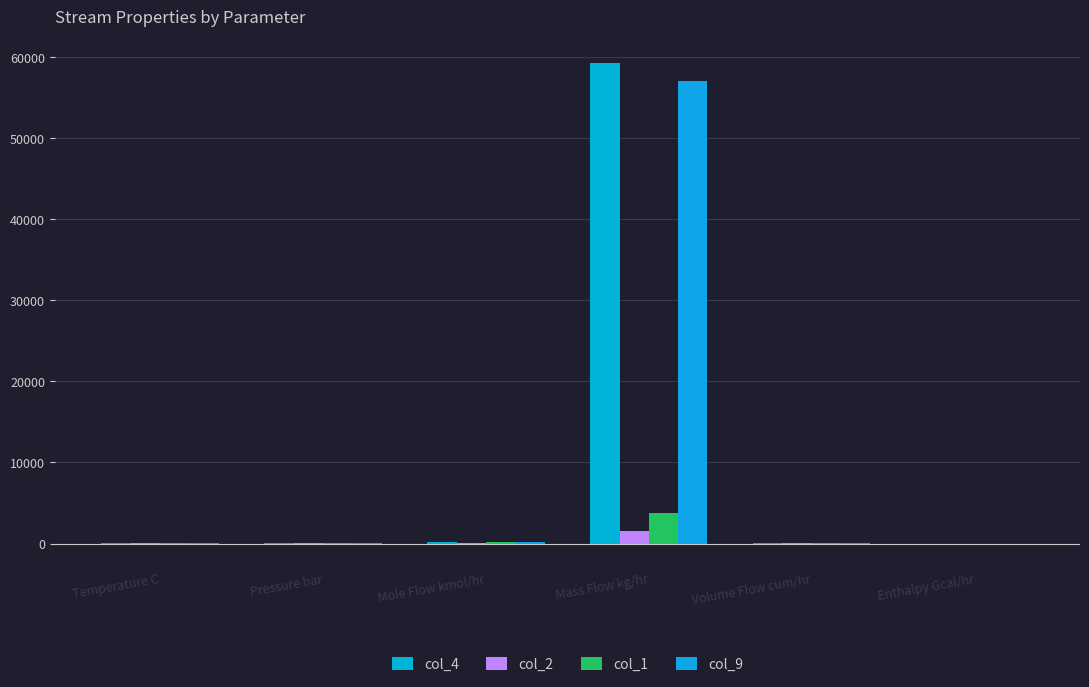

List the labels in order of col_1 value, smallest first.

Enthalpy Gcal/hr, Temperature C, Pressure bar, Volume Flow cum/hr, Mole Flow kmol/hr, Mass Flow kg/hr